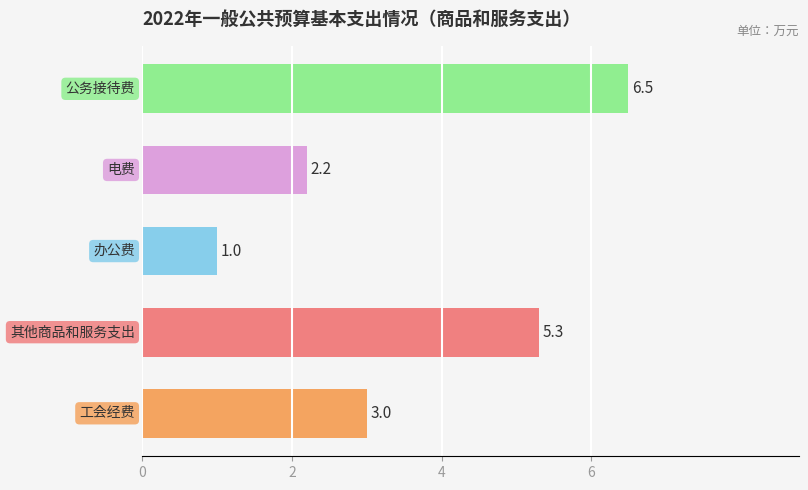

Reading bottom to top, transcribe all the data shown in this chart.

3.0	5.3	1.0	2.2	6.5